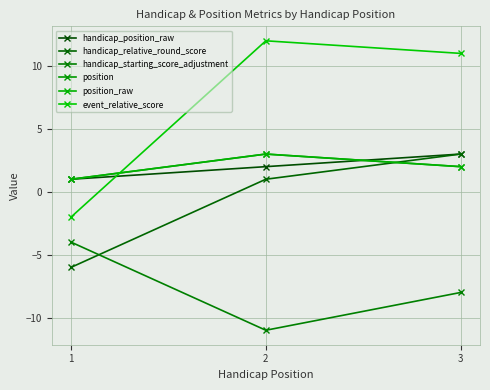

What is the sum of the position values at 3 and 1?

3